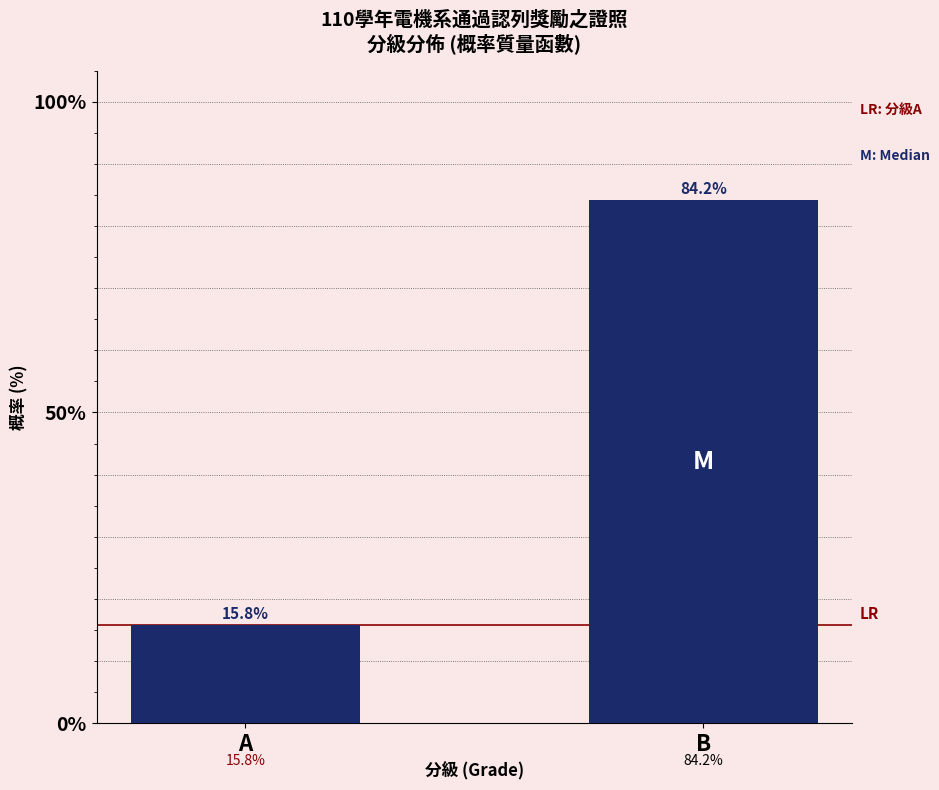

Reading left to right, extract all data points from this chart.

A=15.8	B=84.2